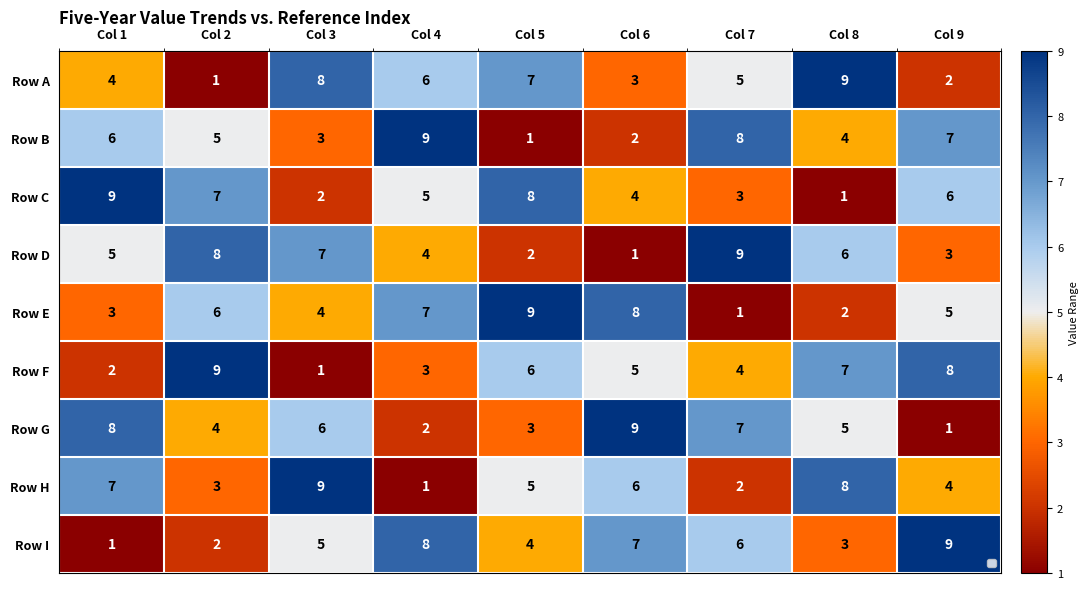

Is it true that Row C equals 2 at Col 4?

False